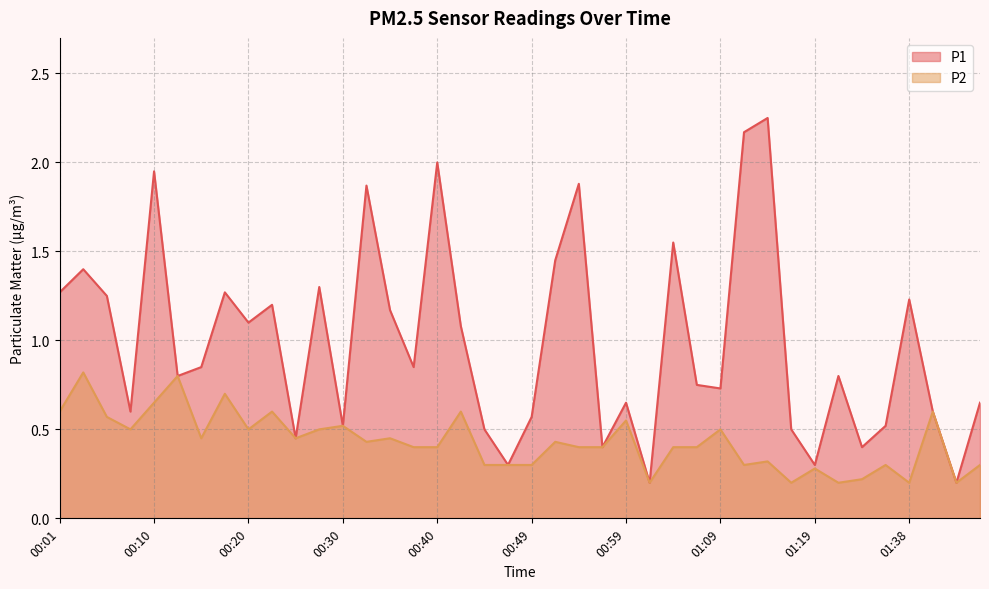

Is the value of P2 at 00:06 greater than the value of P1 at 00:57?

Yes